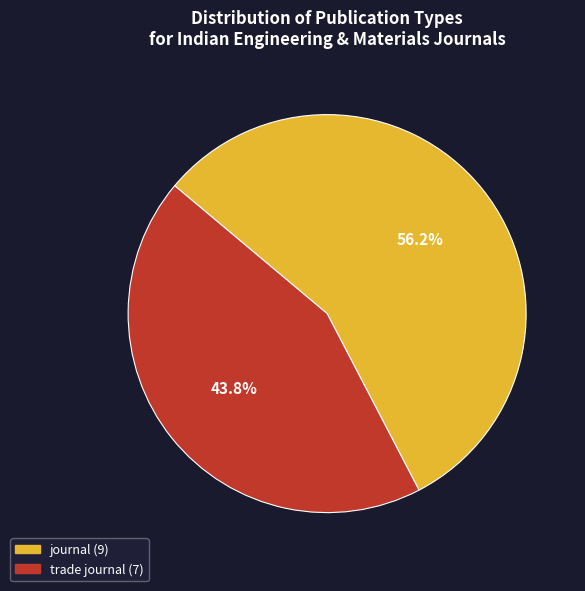

To the nearest percent, what portion does journal represent?

56%